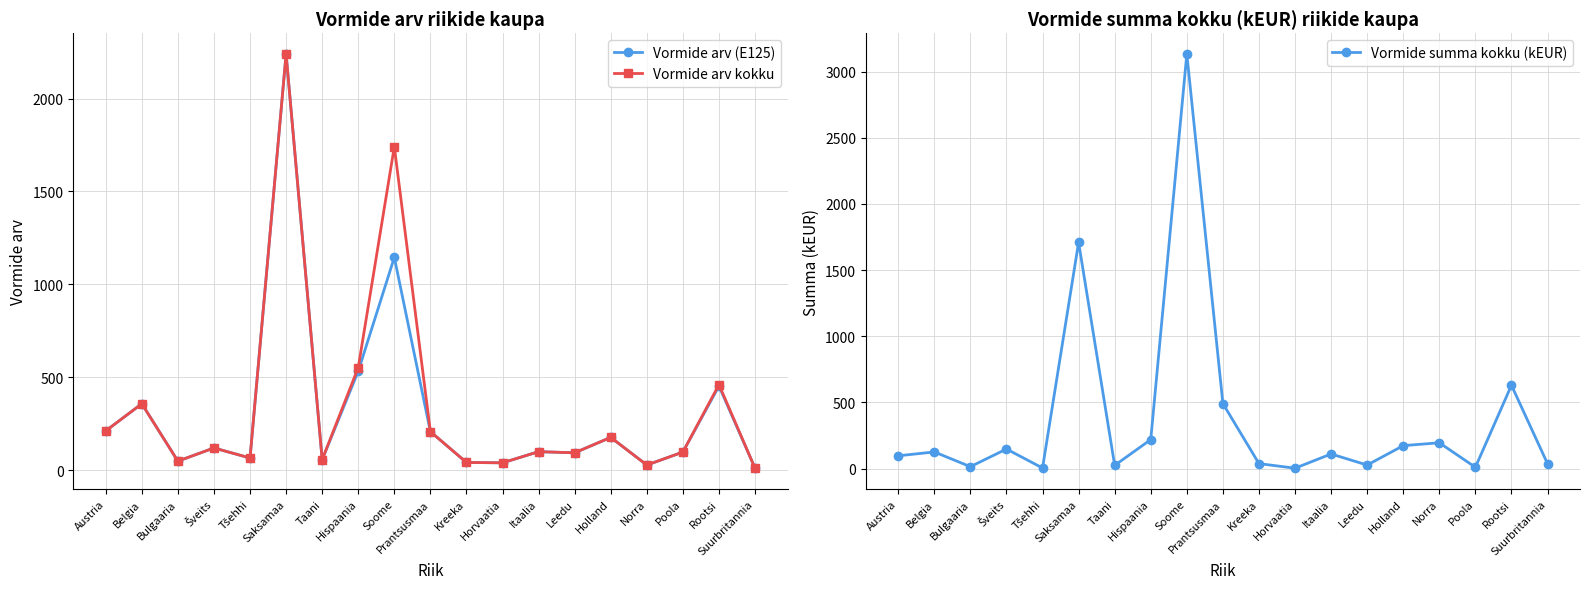

Where does the Vormide arv kokku series first go above 99?

Austria